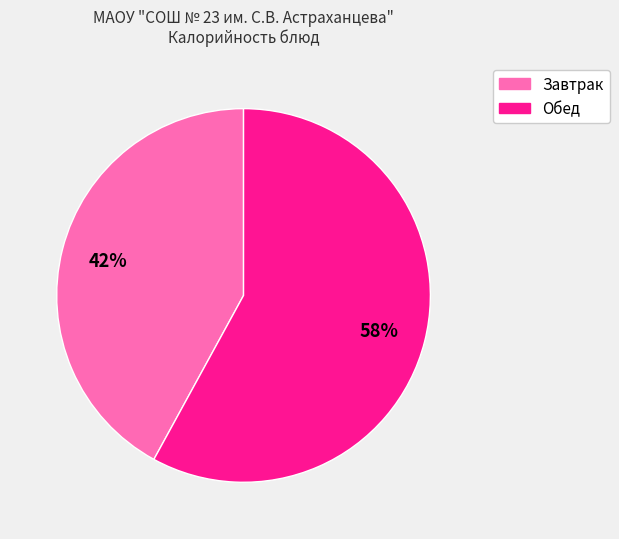

Is there any slice that represents more than half of the pie?

Yes